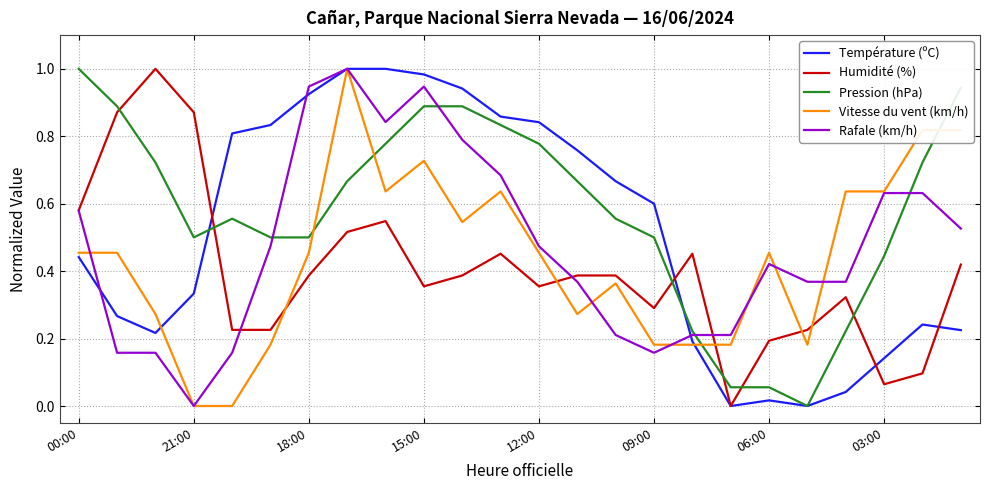

Which series ends up on top after the final intersection of Humidité (%) and Pression (hPa)?

Pression (hPa)